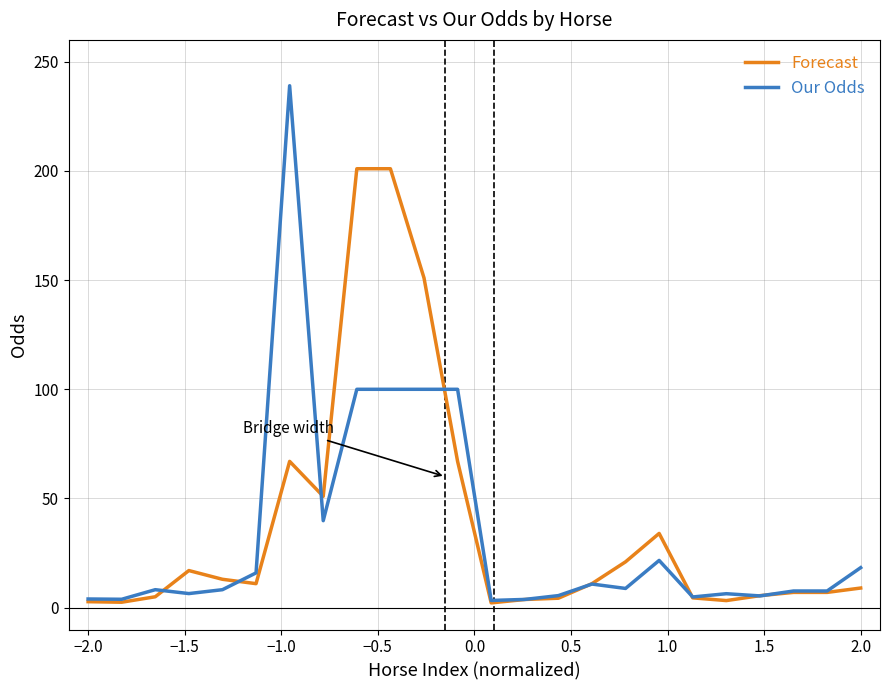

True or false: Forecast and Our Odds cross at least once.

True